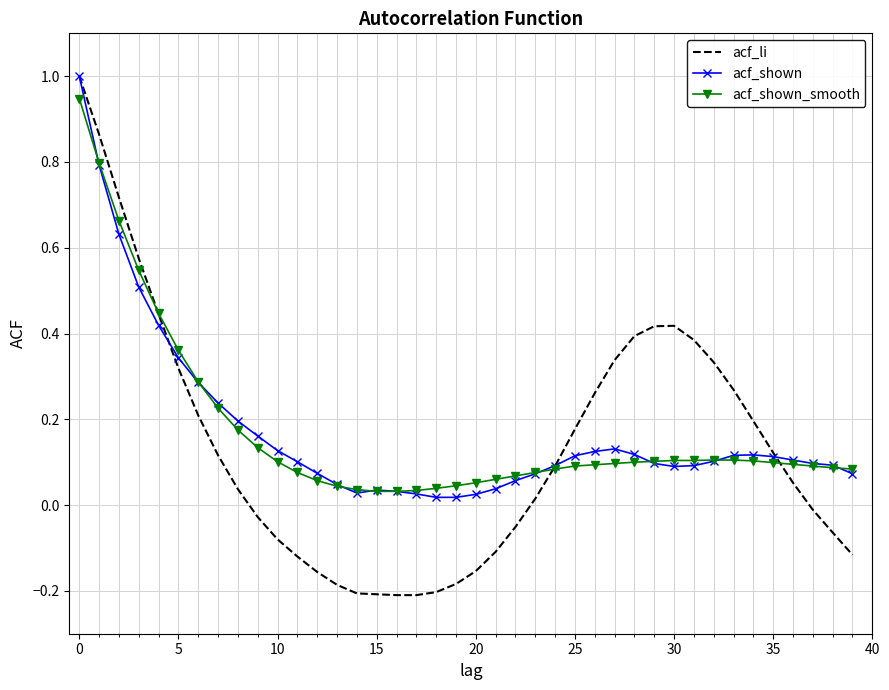

Which series has the widest spread of values?

acf_li